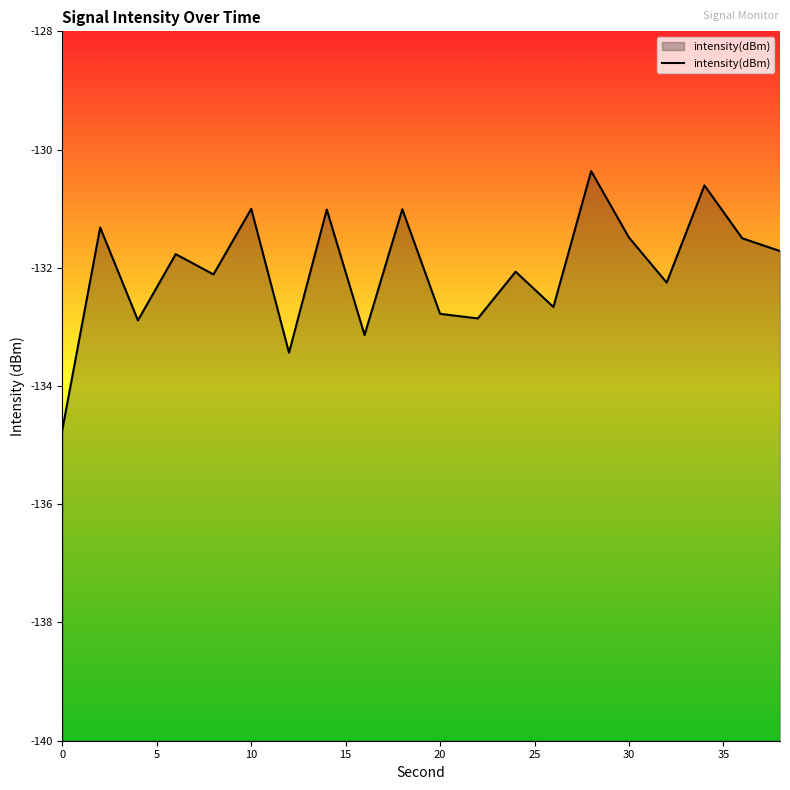

How many lines are shown in the chart?

1